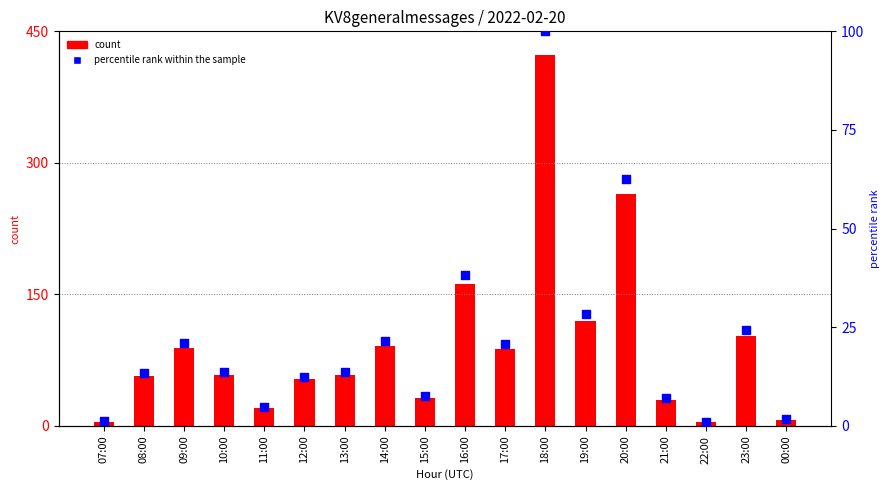

What is the total value across all series at 13:00?

71.7